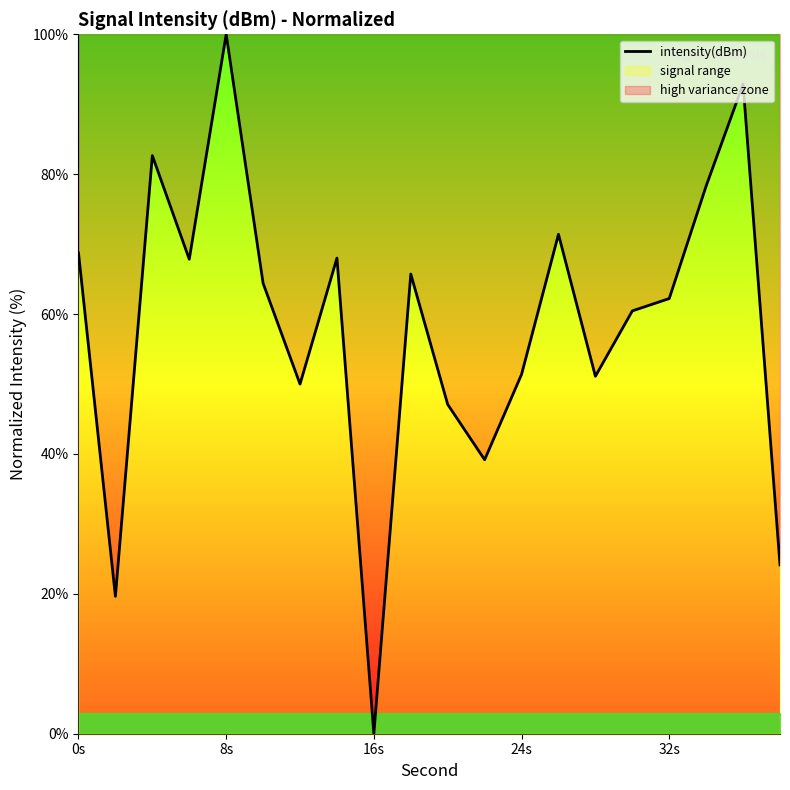

Which label corresponds to the smallest value in the chart?

16s